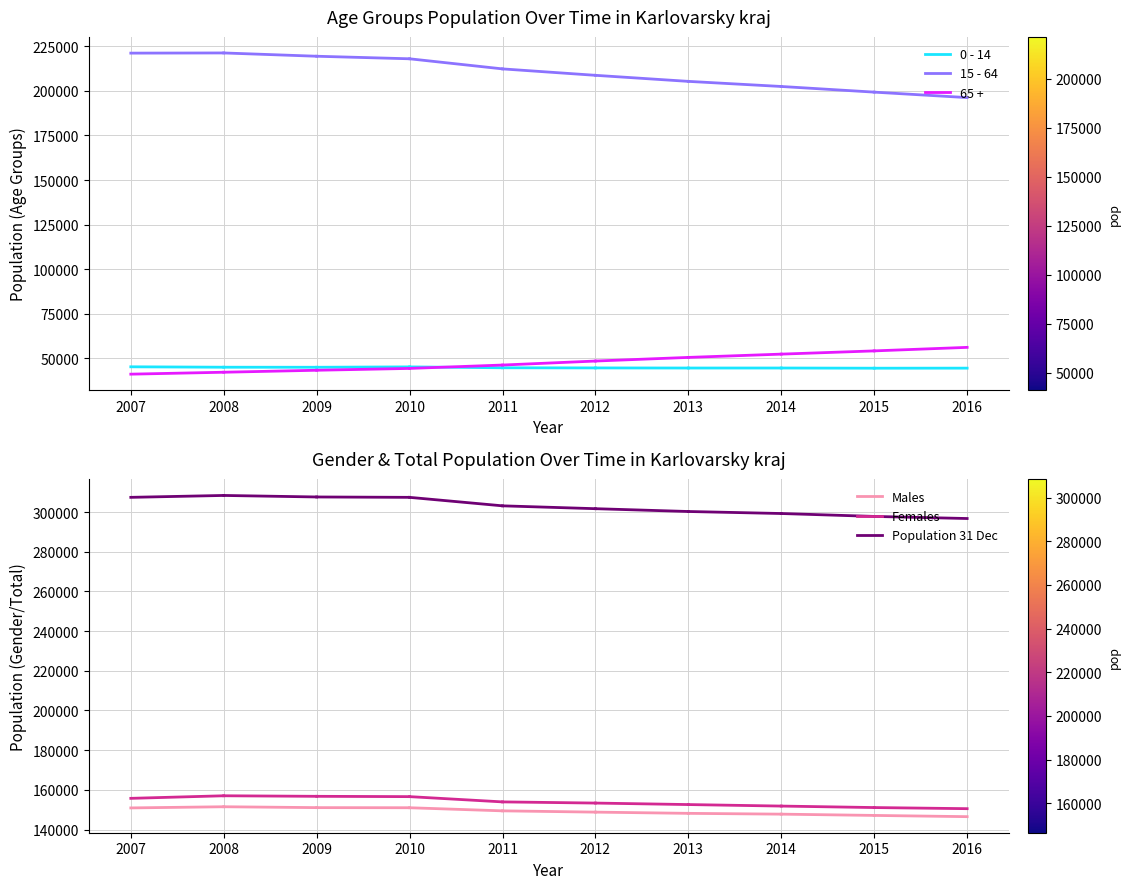

Reading left to right, extract all data points from this chart.

0 - 14: 45166	44938
15 - 64: 221216	221317
65 +: 41038	42119
Males: 150893	151482
Females: 155718	157014
Population 31 Dec: 307420	308374